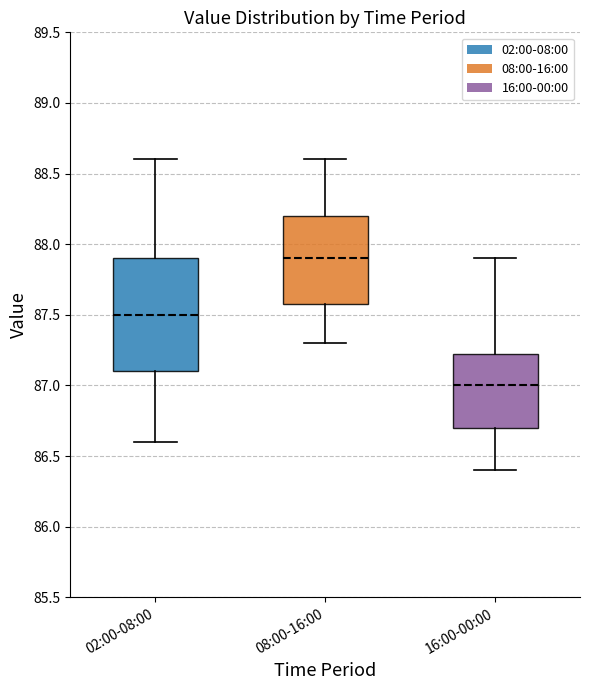

Reading left to right, read every box against the y-axis: the position of its median line, the range the box covers, and the ends of its whiskers. The values are not printed on the chart, so give them approximately, as read against the axis.

02:00-08:00: median 87.50, box 87.10 to 87.90, whiskers 86.60 to 88.60
08:00-16:00: median 87.90, box 87.60 to 88.20, whiskers 87.30 to 88.60
16:00-00:00: median 87.00, box 86.70 to 87.25, whiskers 86.40 to 87.90